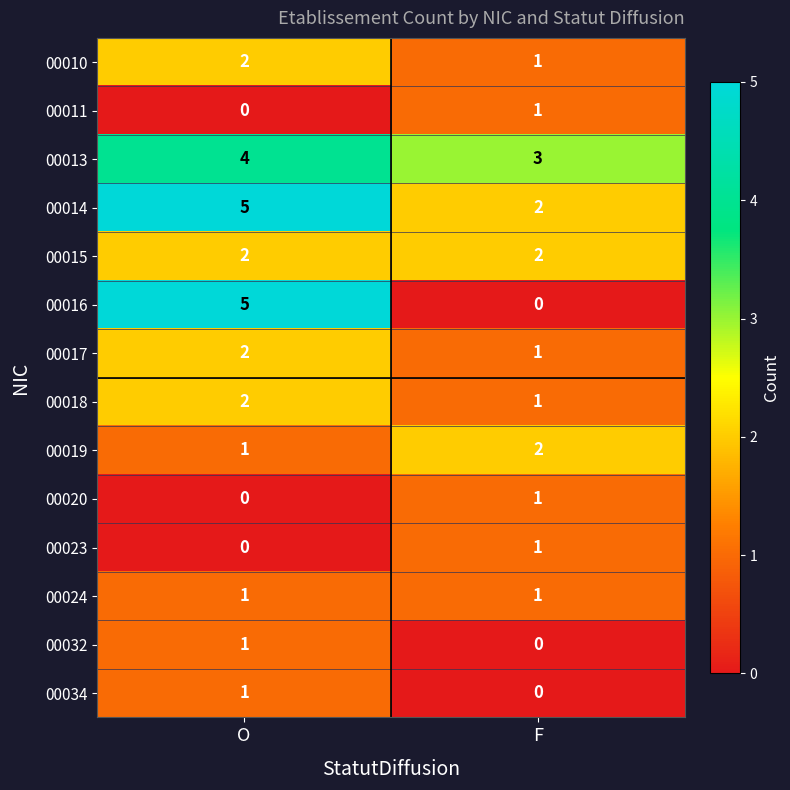

What is the total value across all series at O?

26